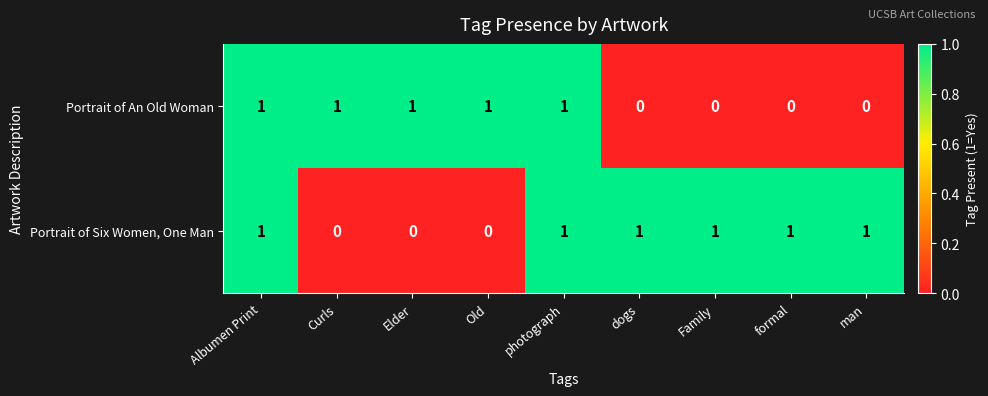

The value of Portrait of An Old Woman at Old is 0. True or false?

False